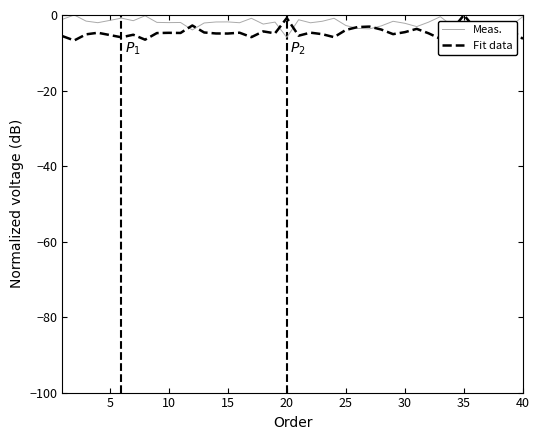

What is the spread (max minus min) of values at 10?

3.5